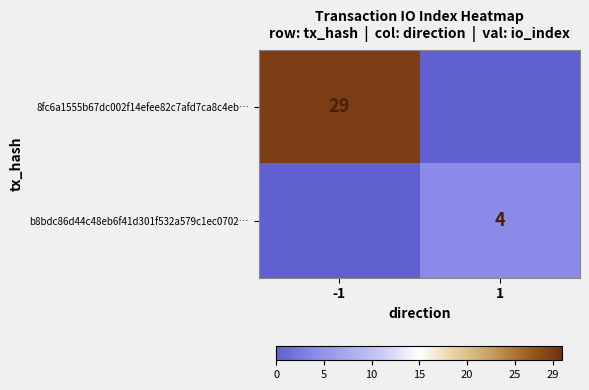

Is the value of b8bdc86d44c48eb6f41d301f532a579c1ec0702… at 1 greater than the value of 8fc6a1555b67dc002f14efee82c7afd7ca8c4eb… at -1?

No